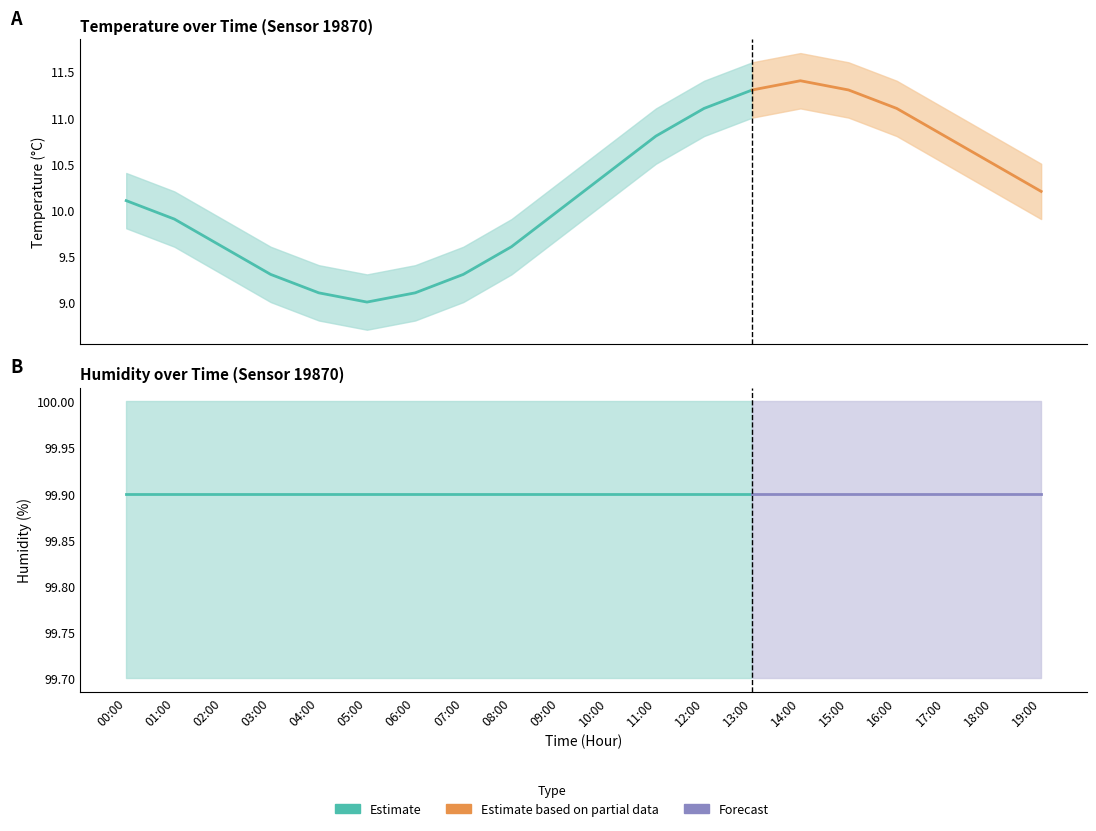

What position from the right is 10:00?

10